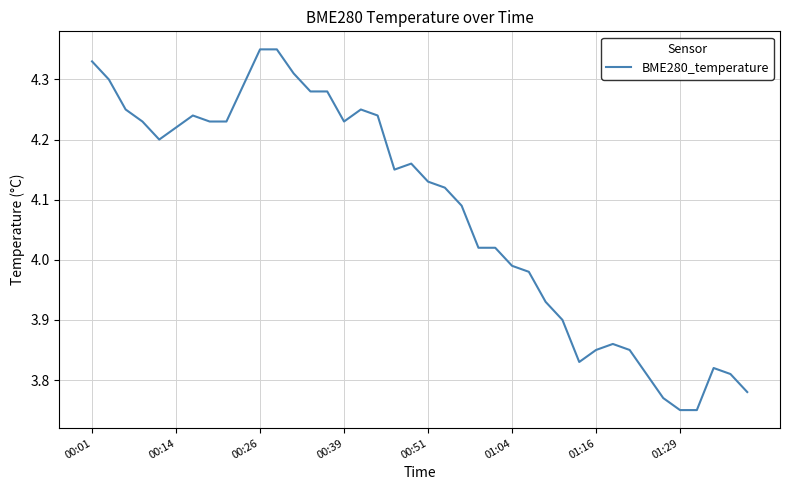

What is the difference between the second highest and second lowest values?

0.6